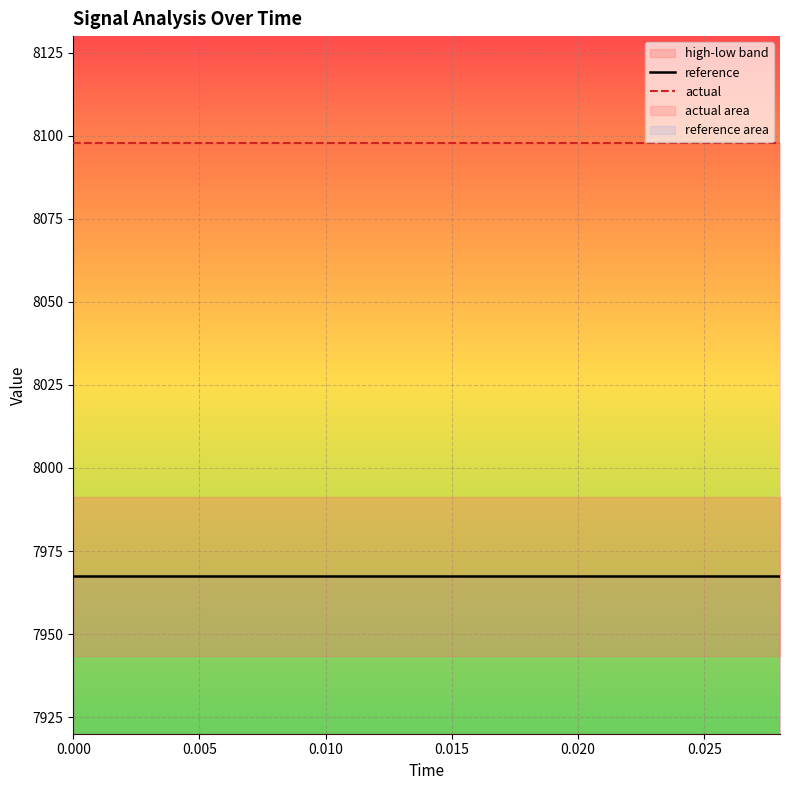

True or false: actual and reference cross at least once.

False